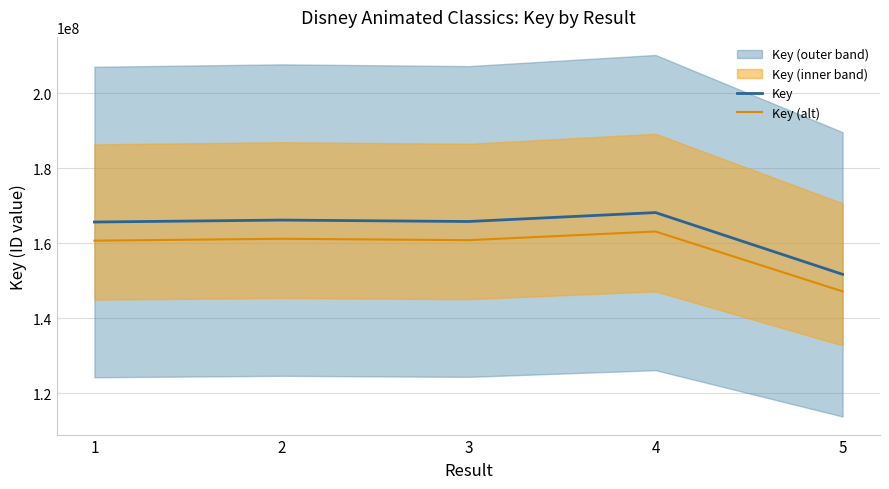

List the labels in order of Key value, largest first.

4, 2, 3, 1, 5